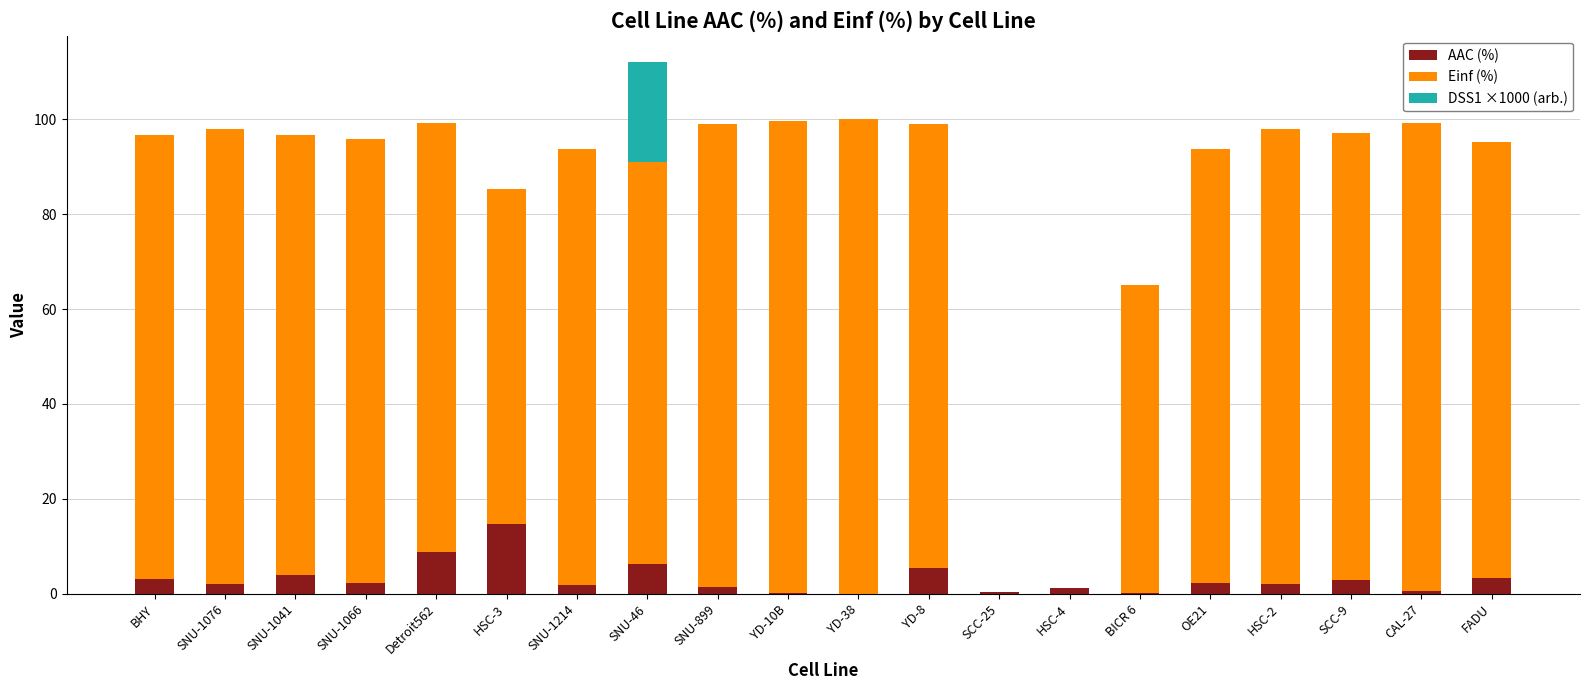

Which category has the highest value in the AAC (%) series?

HSC-3